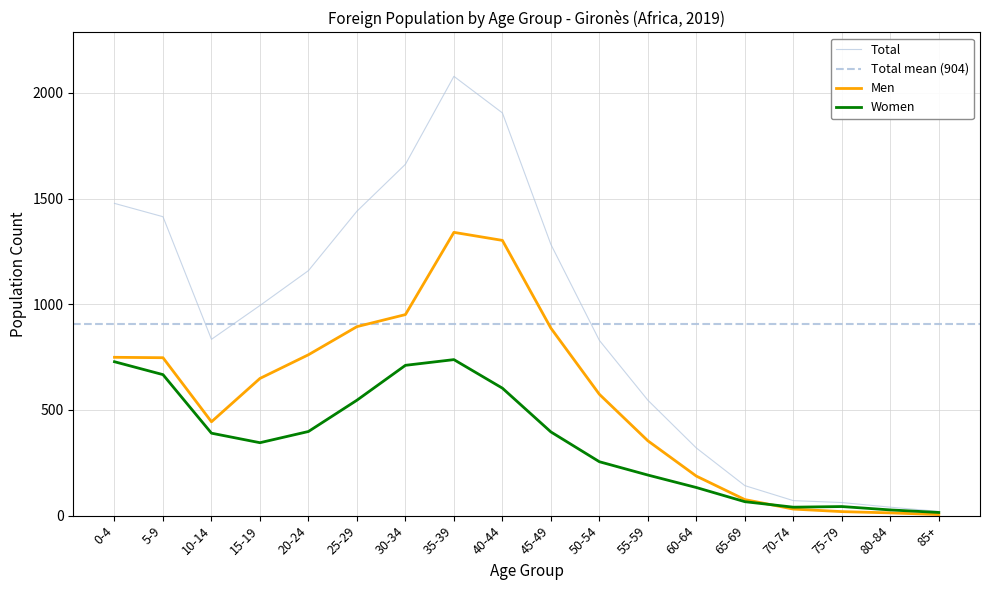

The value of Men at 65-69 is 110. True or false?

False